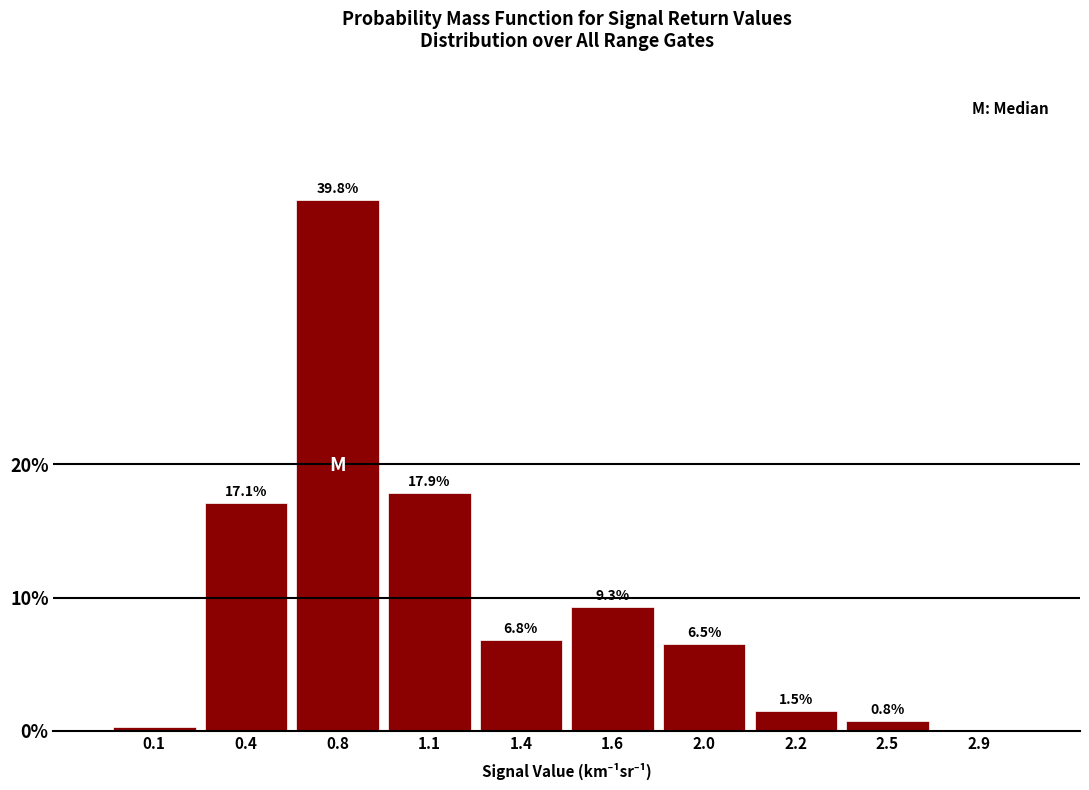

What is the greatest value displayed?

39.8